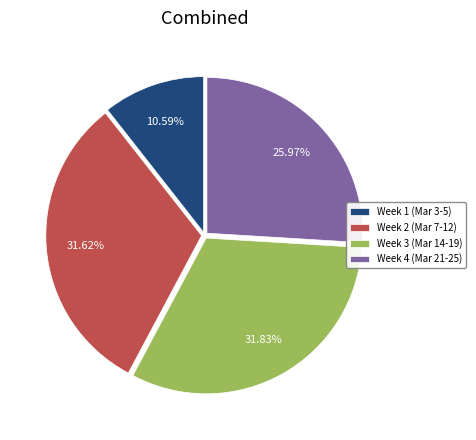

Do Week 3 (Mar 14-19) and Week 4 (Mar 21-25) together represent more than half of the pie?

Yes